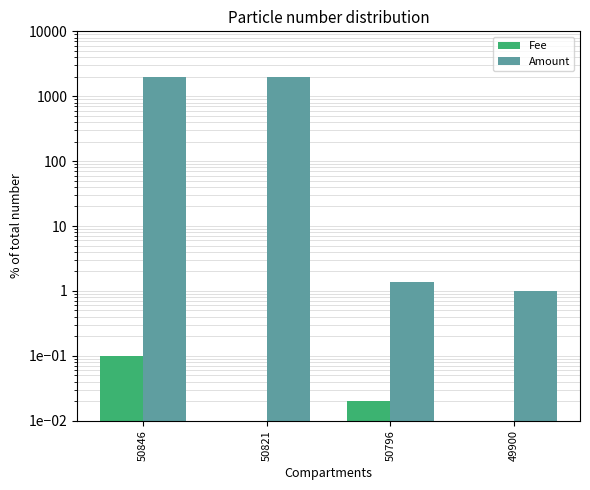

Which has a higher value, 50846 or 50821?

50846